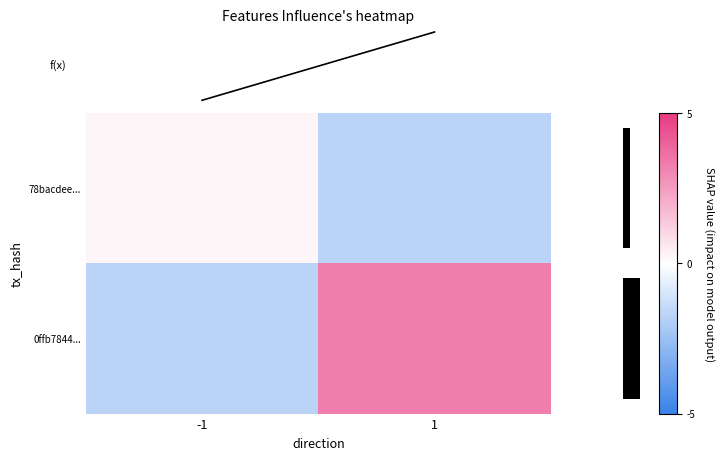

How many values in 78bacdee... are above zero?

1